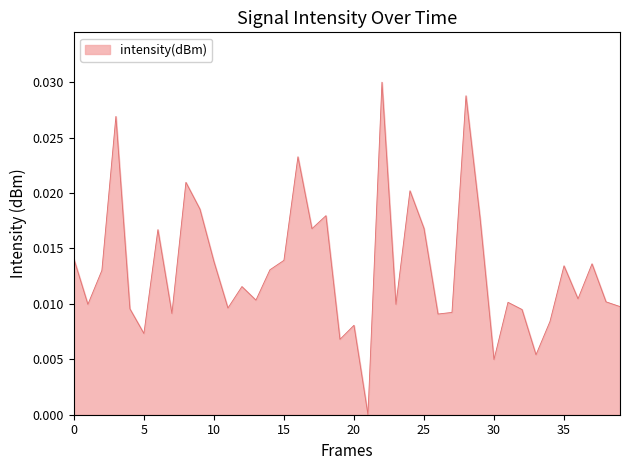

Does the chart have visible grid lines?

No